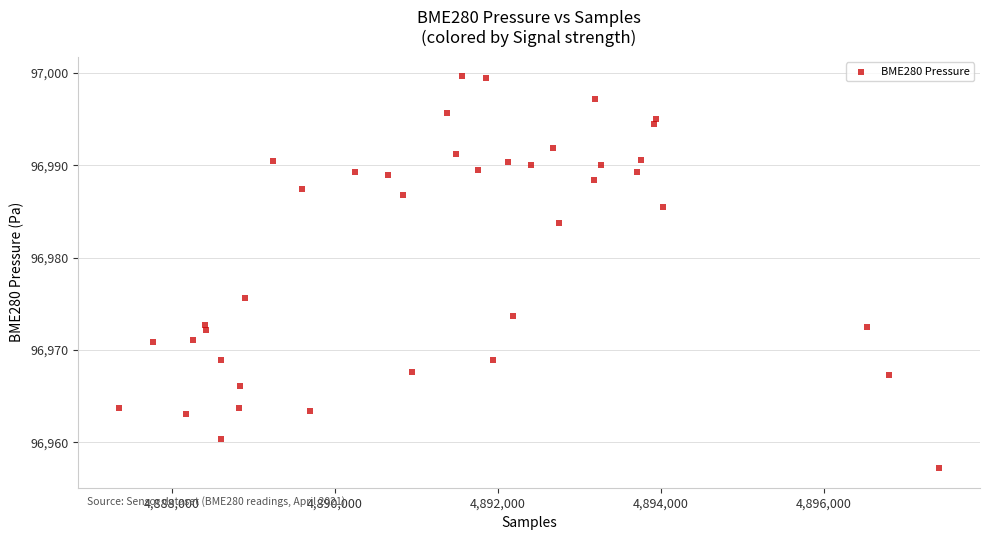

What is the range of Y values (max minus min)?

42.4